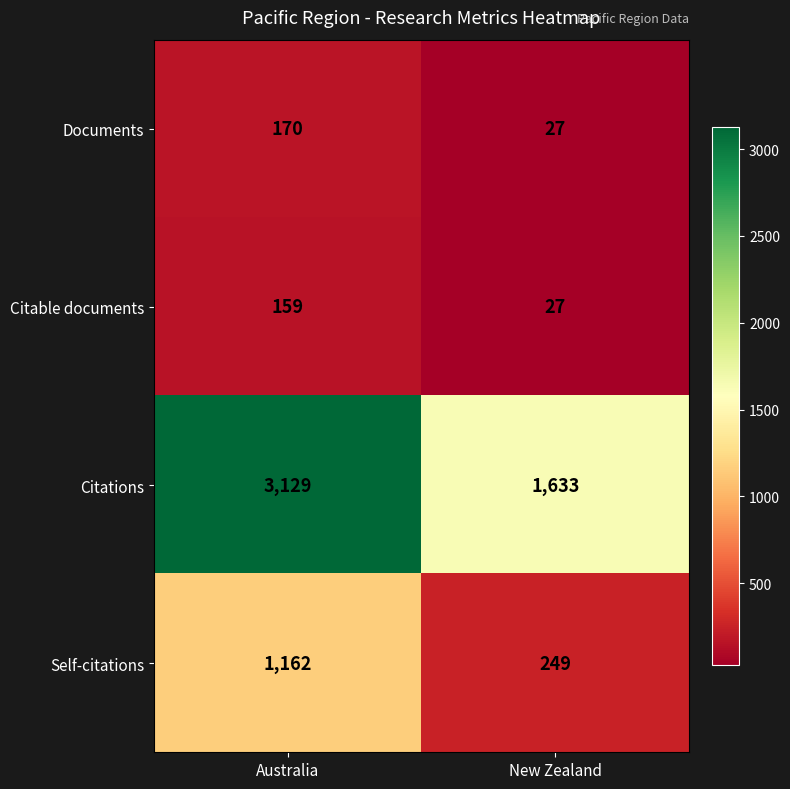

At which category is the sum across all series the highest?

Australia